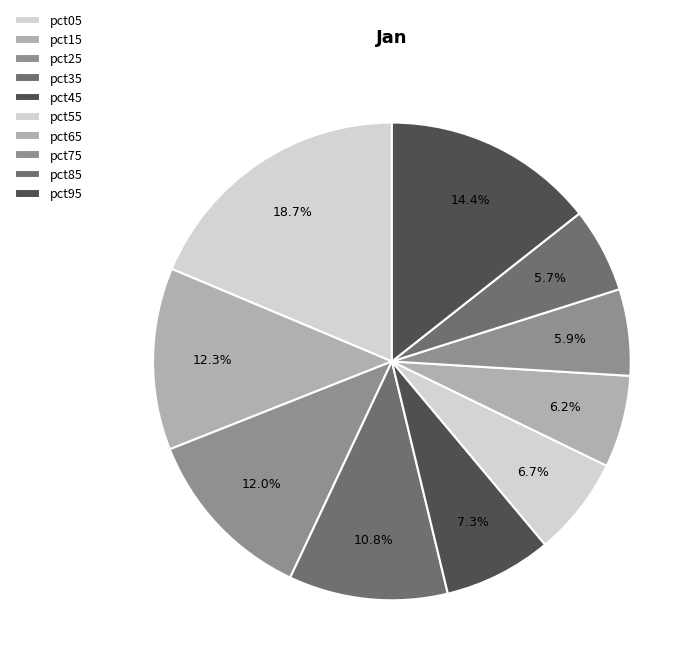

How many slices are in this pie chart?

10